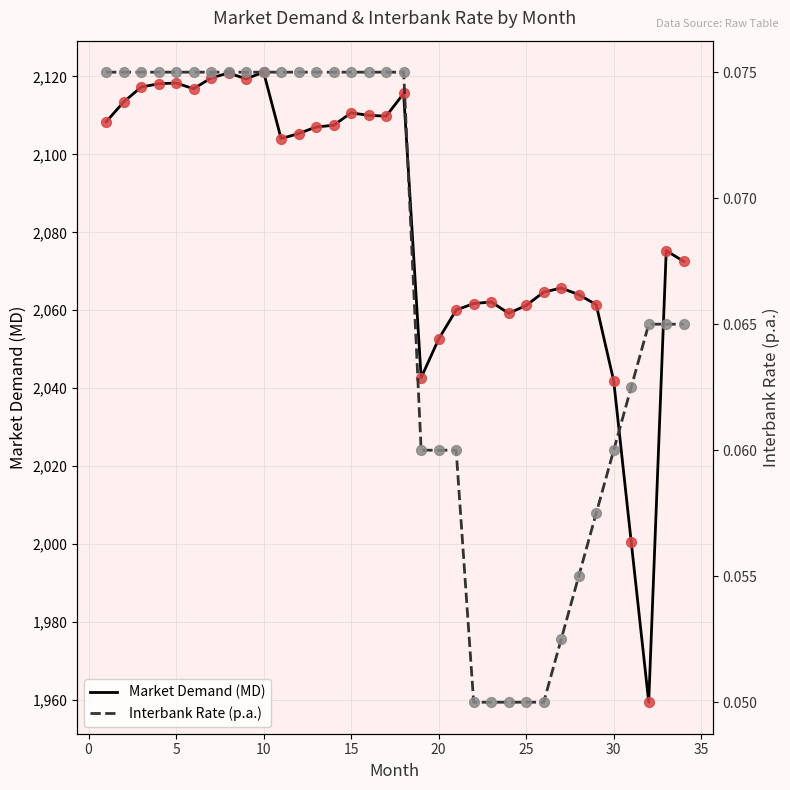

What are all the series names shown in the legend?

Market Demand (MD), Interbank Rate (p.a.)